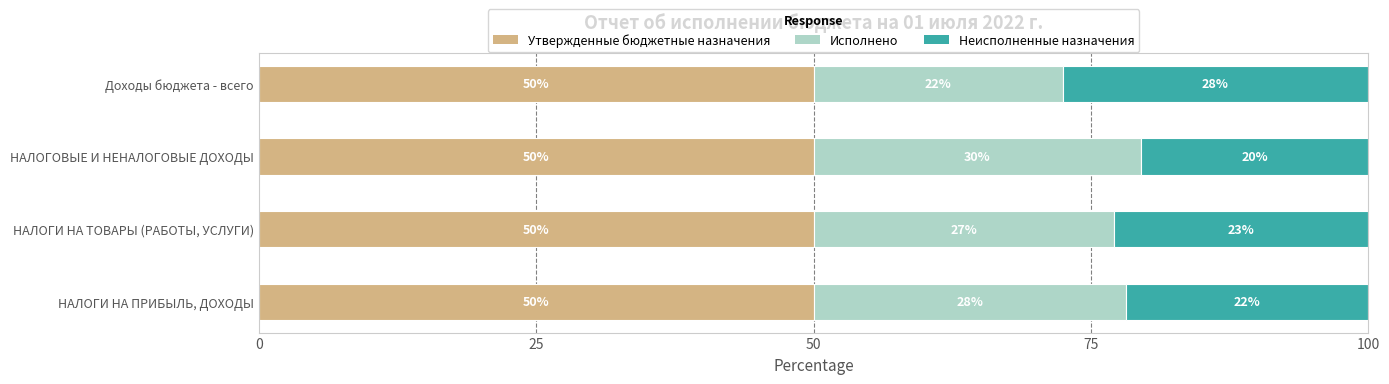

The value of Утвержденные бюджетные назначения at Доходы бюджета - всего is 69.1. True or false?

False